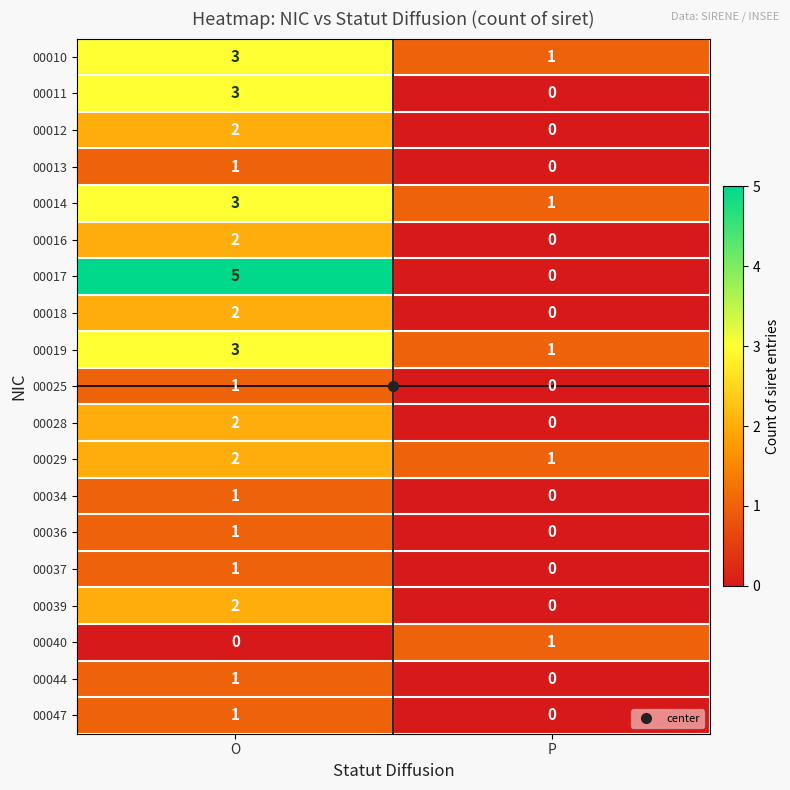

True or false: 00013 has a value of 0 at P.

True